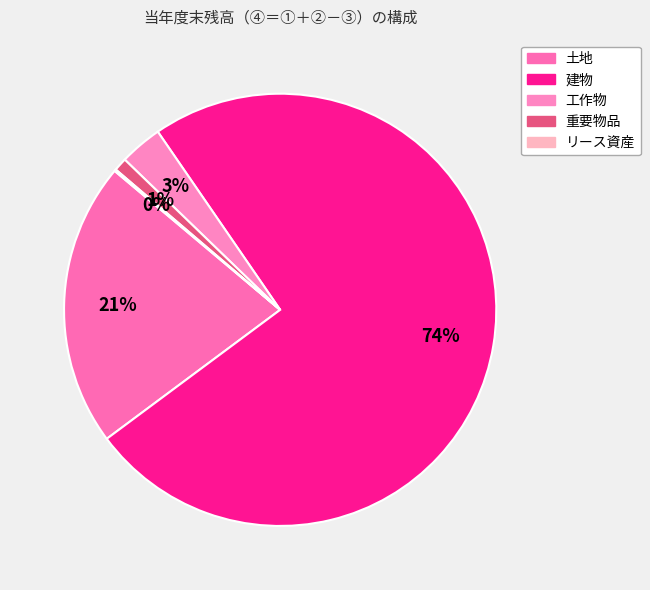

To the nearest percent, what is the combined percentage of 工作物 and リース資産?

3%